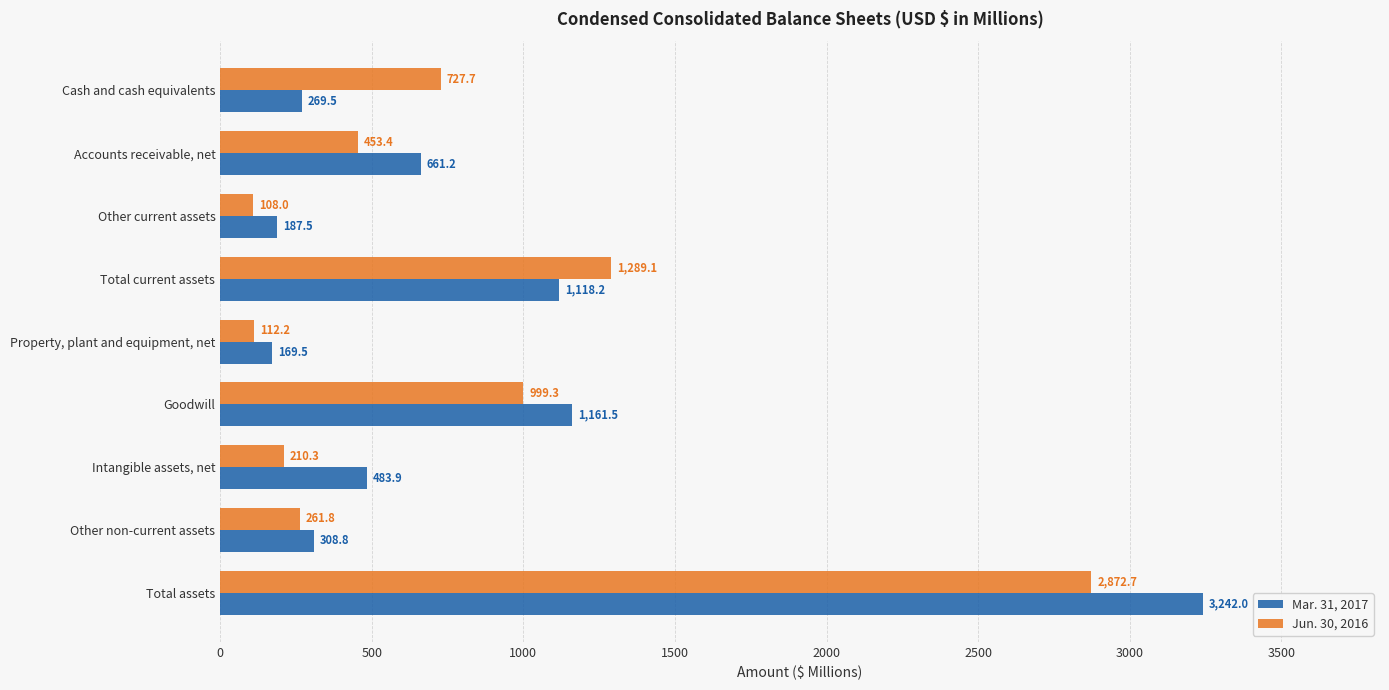

Read the Jun. 30, 2016 value at Goodwill.

999.3